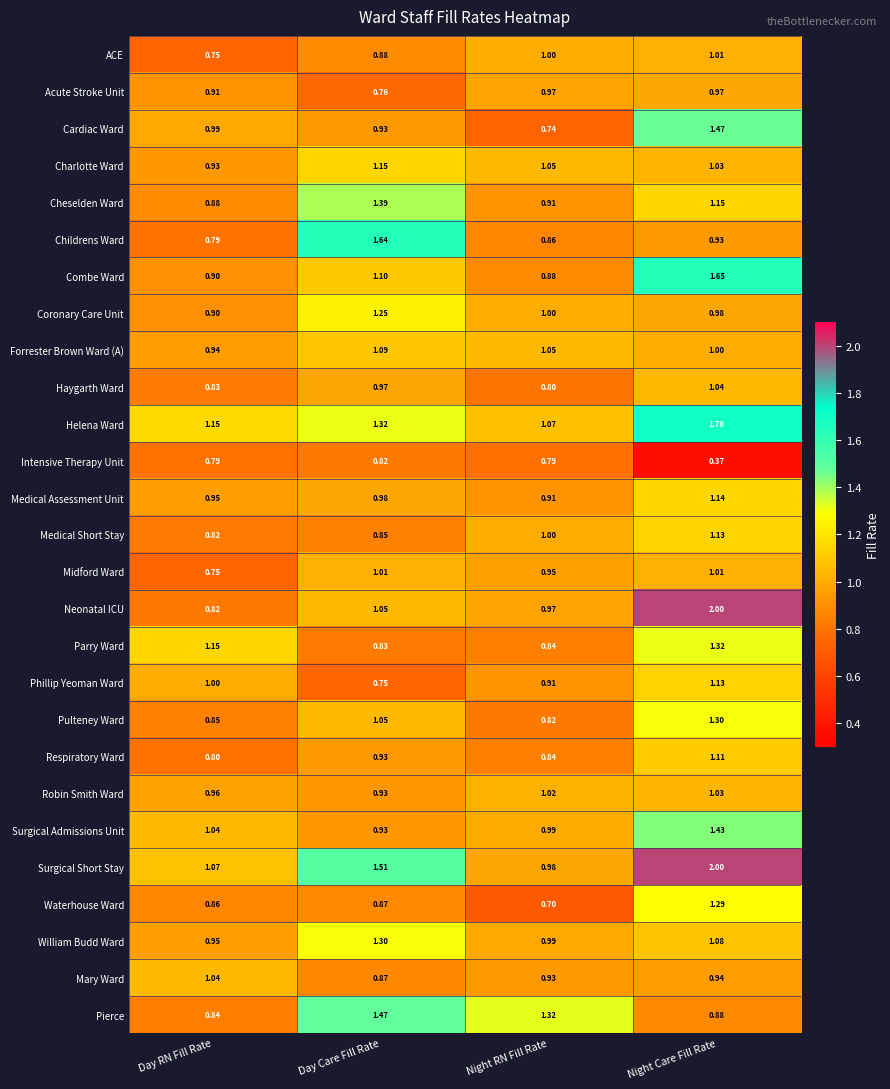

Rank the categories by Neonatal ICU value from lowest to highest.

Day RN Fill Rate, Night RN Fill Rate, Day Care Fill Rate, Night Care Fill Rate